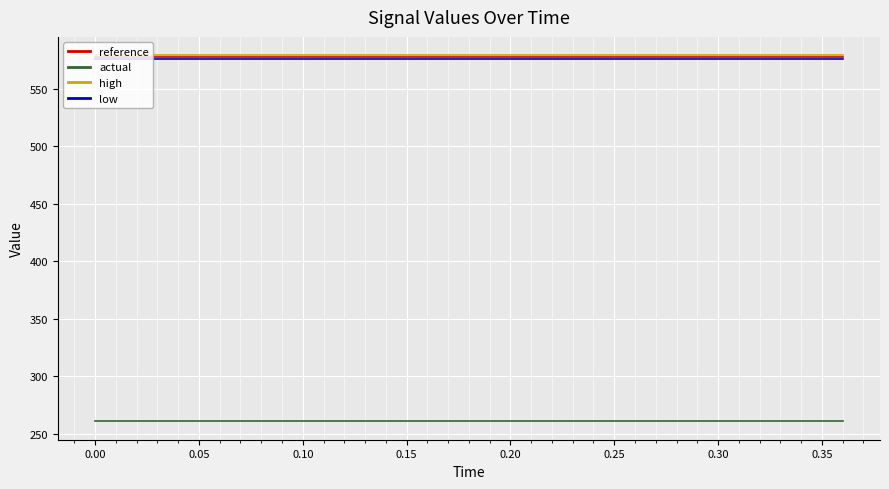

What is the sum of all low values?

10936.7